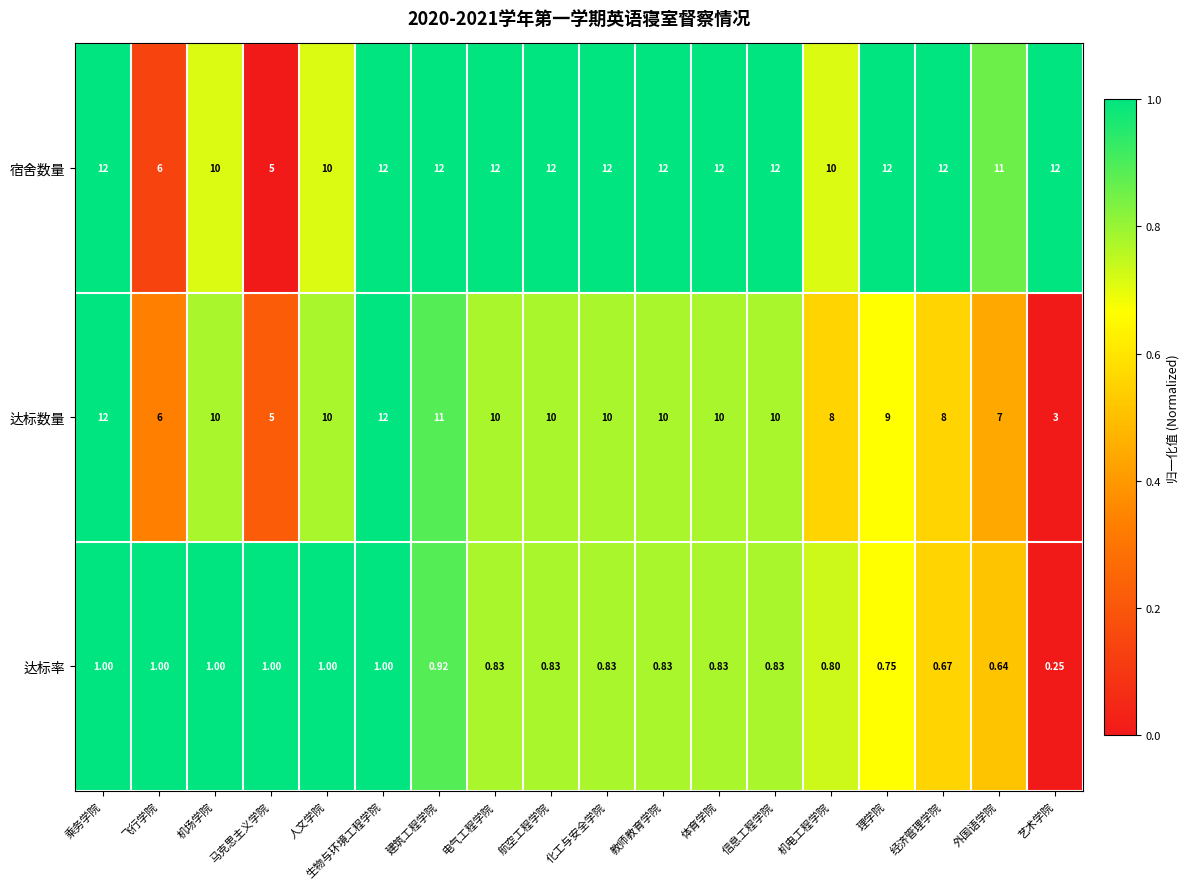

Which series has the largest range (max minus min)?

达标数量